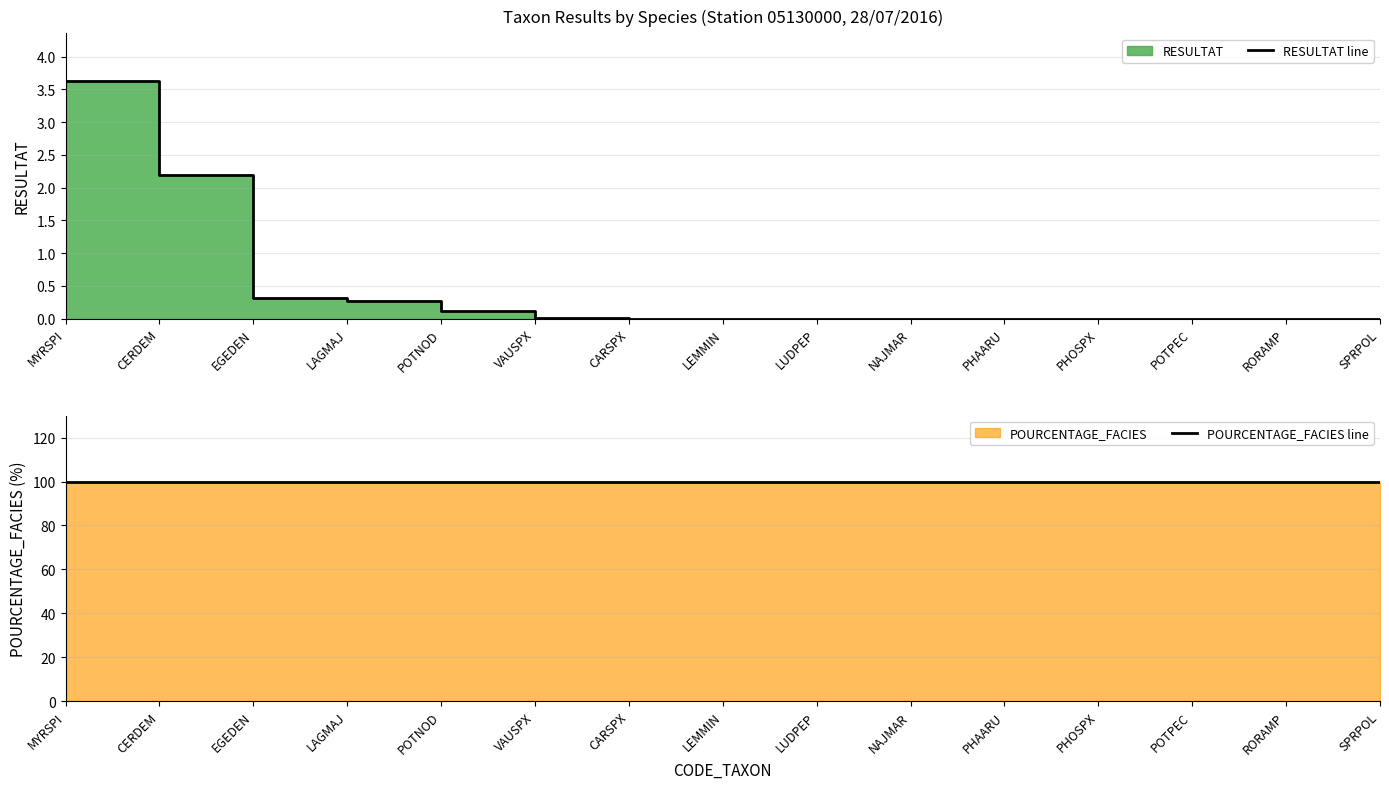

Reading left to right, what are all the values shown in this chart?

RESULTAT line: MYRSPI=3.6	CERDEM=2.2	EGEDEN=0.3	LAGMAJ=0.3	POTNOD=0.1	VAUSPX=0.0	CARSPX=0.0	LEMMIN=0.0	LUDPEP=0.0	NAJMAR=0.0	PHAARU=0.0	PHOSPX=0.0	POTPEC=0.0	RORAMP=0.0	SPRPOL=0.0
POURCENTAGE_FACIES line: MYRSPI=100.0	CERDEM=100.0	EGEDEN=100.0	LAGMAJ=100.0	POTNOD=100.0	VAUSPX=100.0	CARSPX=100.0	LEMMIN=100.0	LUDPEP=100.0	NAJMAR=100.0	PHAARU=100.0	PHOSPX=100.0	POTPEC=100.0	RORAMP=100.0	SPRPOL=100.0